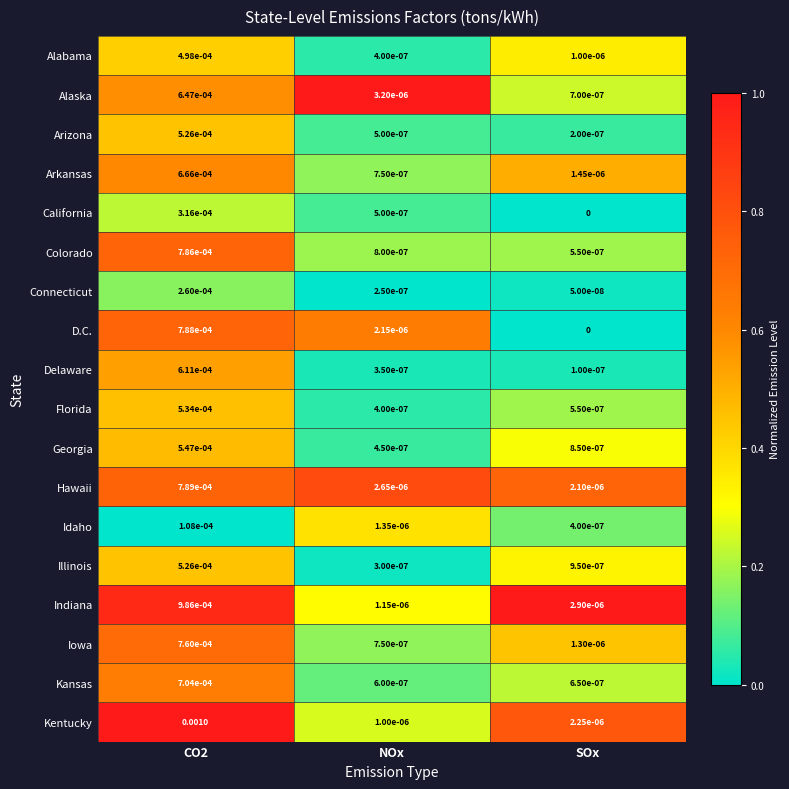

Where is Connecticut nearest to the value 0?

SOx